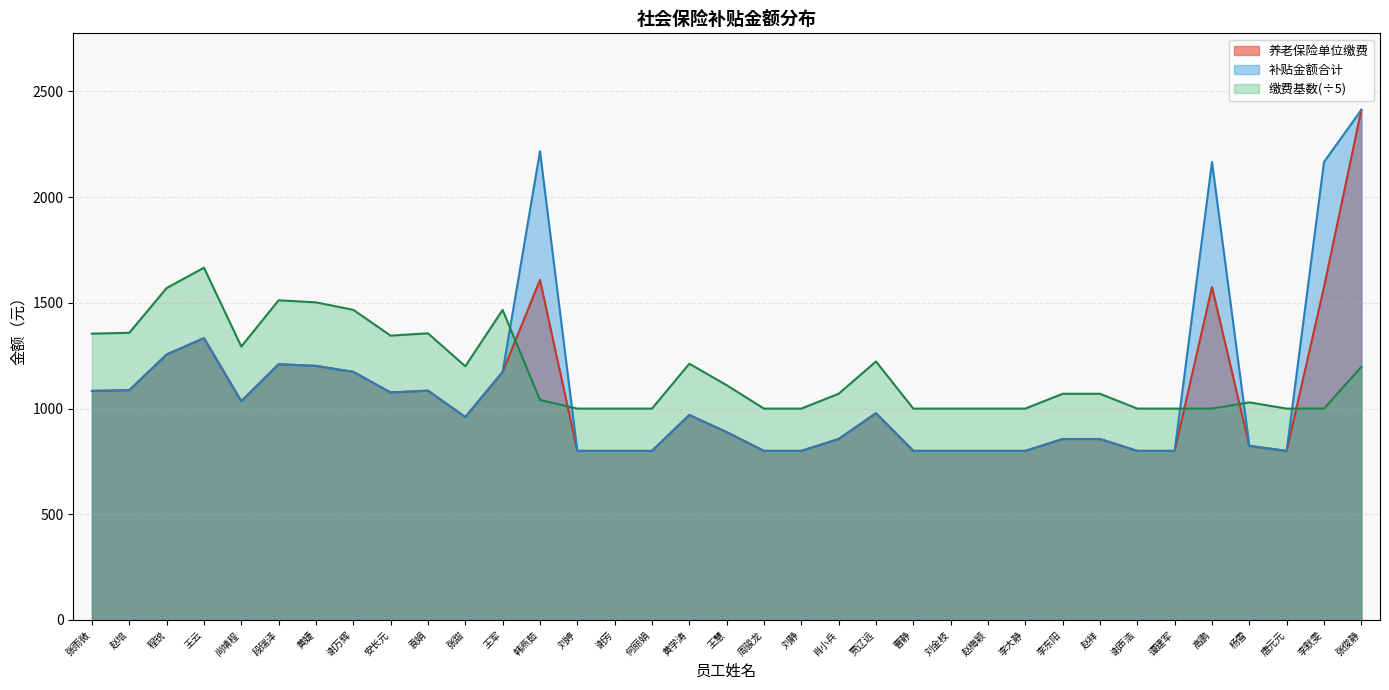

Reading right to left, transcribe all the data shown in this chart.

养老保险单位缴费: 张俊静=2413.0	李默雯=1574.9	唐元元=799.8	杨雪=823.5	高鹏=1574.7	谭建军=799.8	谢声浩=799.8	赵祥=856.0	李东阳=856.0	李大静=799.8	赵梅颖=799.8	刘金枝=799.8	曹静=799.8	贾辽远=978.2	肖小兵=856.0	刘静=799.8	周骏龙=799.8	王慧=888.5	黄学涛=969.8	何丽娟=799.8	谢芳=799.8	刘婷=799.8	韩燕茹=1608.4	王军=1173.3	张甜=960.0	袁娟=1084.8	安长元=1076.0	谢万辉=1173.6	黄婕=1201.9	段瑞泽=1209.8	尚靖程=1034.9	王云=1333.1	程锐=1256.0	赵培=1086.7	张雨微=1083.5
补贴金额合计: 张俊静=2413.0	李默雯=2166.5	唐元元=799.8	杨雪=823.5	高鹏=2166.3	谭建军=799.8	谢声浩=799.8	赵祥=856.0	李东阳=856.0	李大静=799.8	赵梅颖=799.8	刘金枝=799.8	曹静=799.8	贾辽远=978.2	肖小兵=856.0	刘静=799.8	周骏龙=799.8	王慧=888.5	黄学涛=969.8	何丽娟=799.8	谢芳=799.8	刘婷=799.8	韩燕茹=2217.3	王军=1173.3	张甜=960.0	袁娟=1084.8	安长元=1076.0	谢万辉=1173.6	黄婕=1201.9	段瑞泽=1209.8	尚靖程=1034.9	王云=1333.1	程锐=1256.0	赵培=1086.7	张雨微=1083.5
缴费基数: 张俊静=1197.2	李默雯=1000.0	唐元元=999.8	杨雪=1029.4	高鹏=999.8	谭建军=999.8	谢声浩=999.8	赵祥=1070.0	李东阳=1070.0	李大静=999.8	赵梅颖=999.8	刘金枝=999.8	曹静=999.8	贾辽远=1222.8	肖小兵=1070.0	刘静=999.8	周骏龙=999.8	王慧=1110.6	黄学涛=1212.2	何丽娟=999.8	谢芳=999.8	刘婷=999.8	韩燕茹=1040.6	王军=1466.6	张甜=1200.0	袁娟=1356.0	安长元=1345.0	谢万辉=1467.0	黄婕=1502.4	段瑞泽=1512.2	尚靖程=1293.6	王云=1666.4	程锐=1570.0	赵培=1358.4	张雨微=1354.4